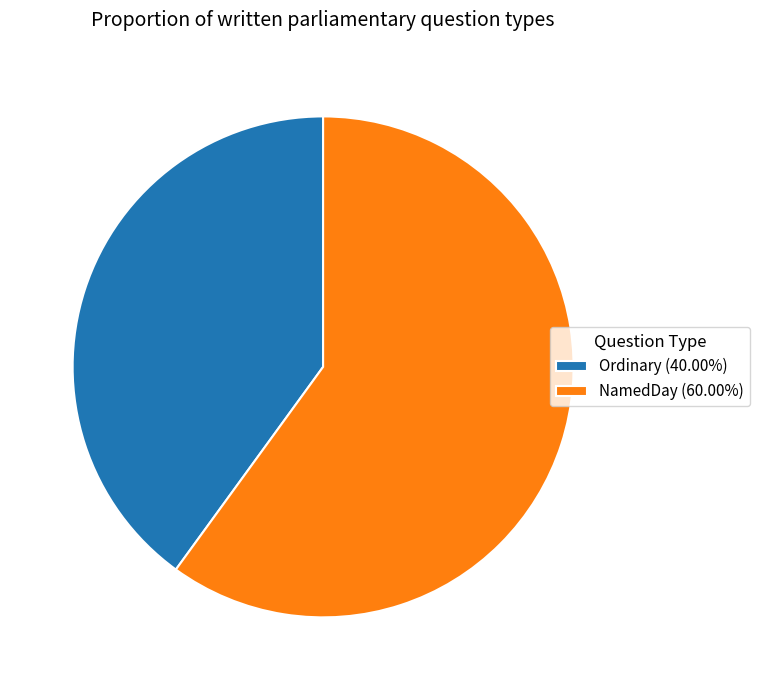

Is there a majority slice in this chart?

Yes